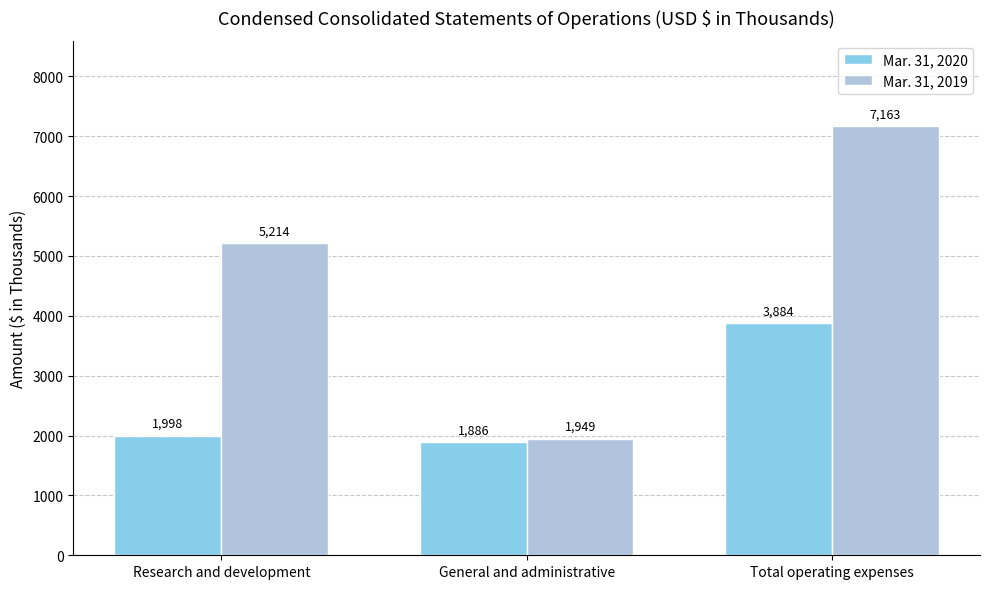

What is the sum of the Mar. 31, 2019 values at Research and development and Total operating expenses?

12377